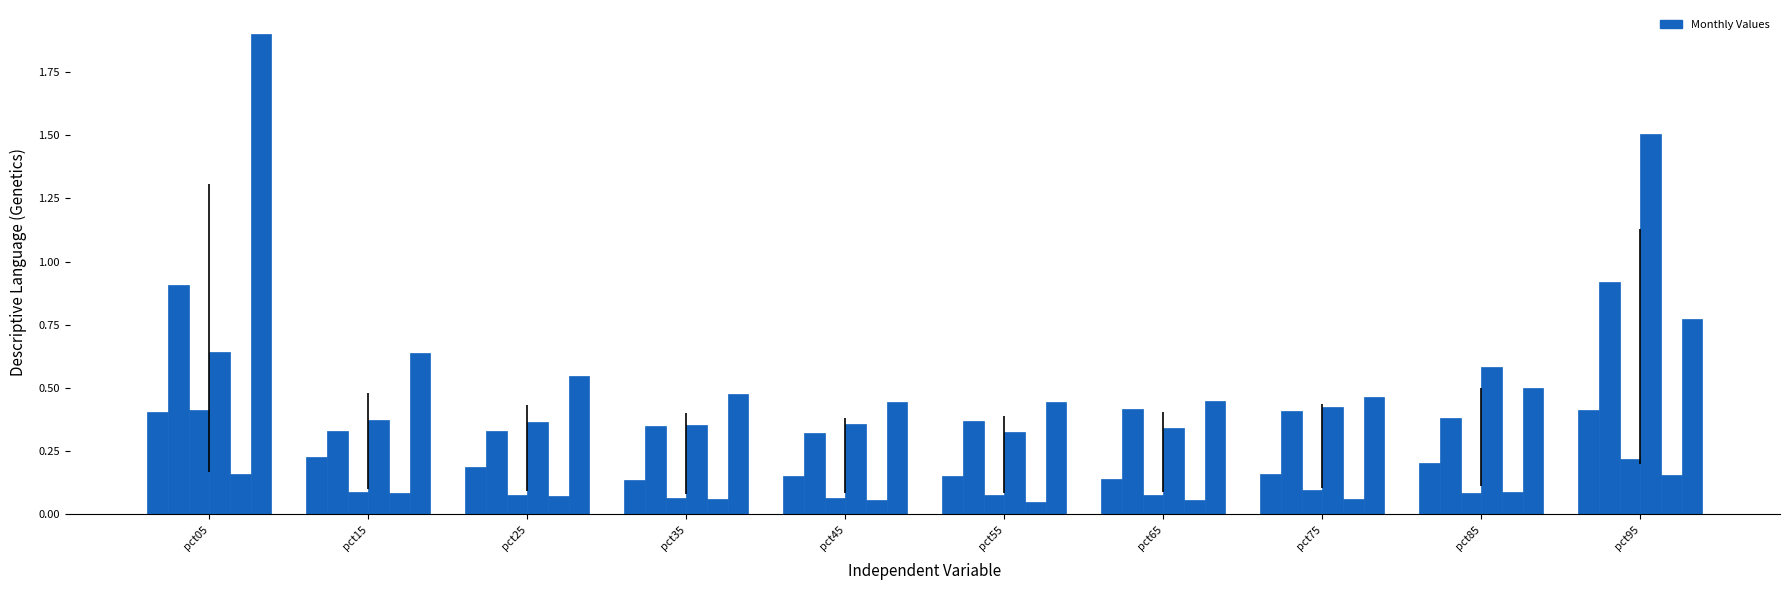

How many categories are shown in the chart?

10